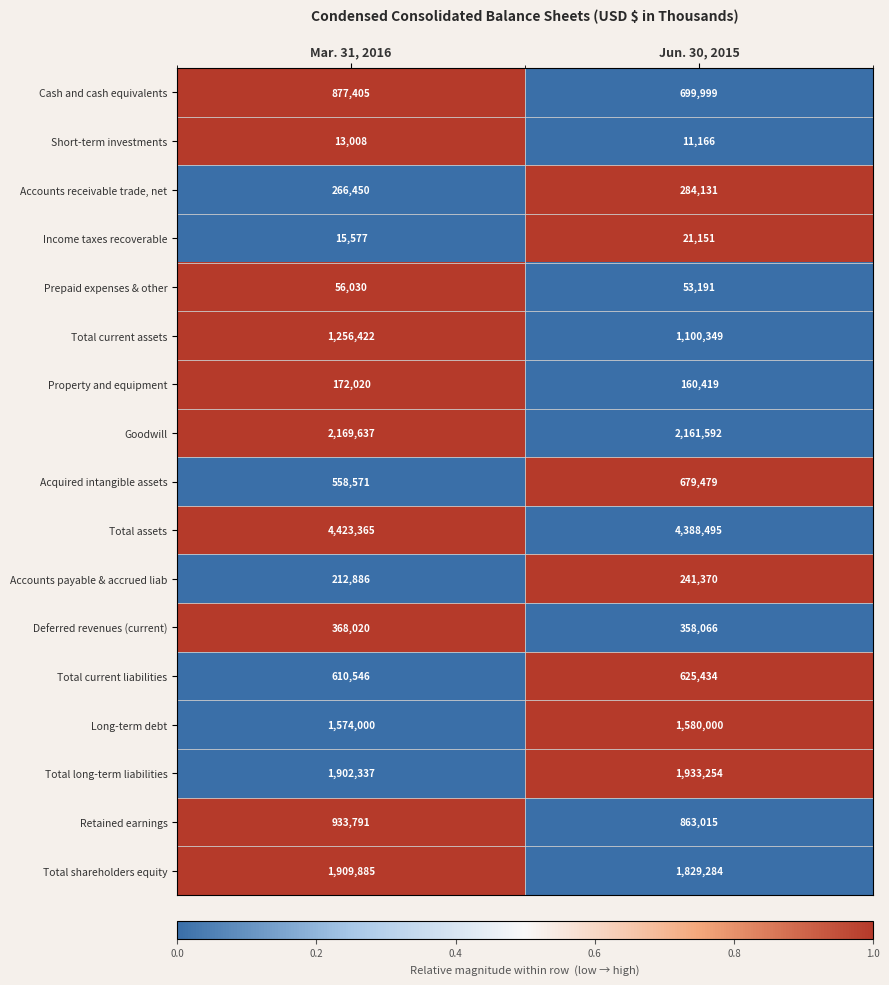

Rank the categories by Deferred revenues (current) value from lowest to highest.

Jun. 30, 2015, Mar. 31, 2016